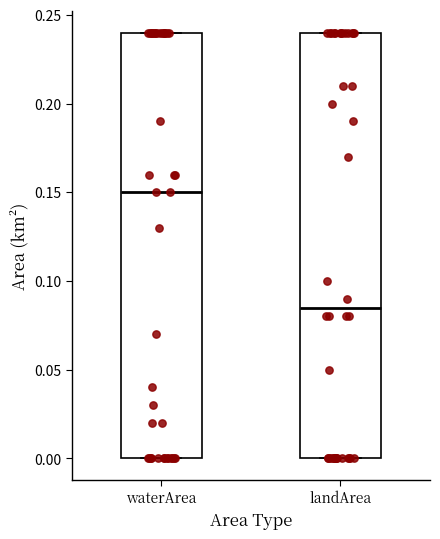

Which box's median line is the lowest?

landArea